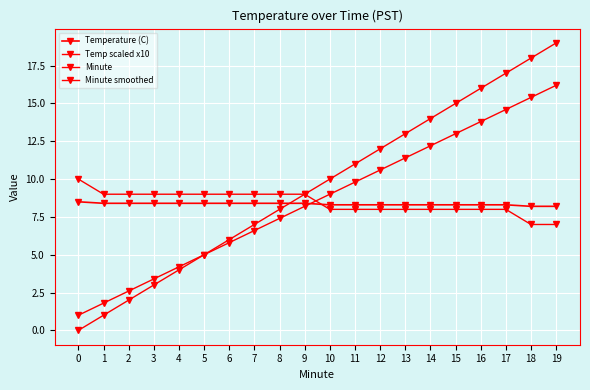

How many positive values does the Minute series have?

19